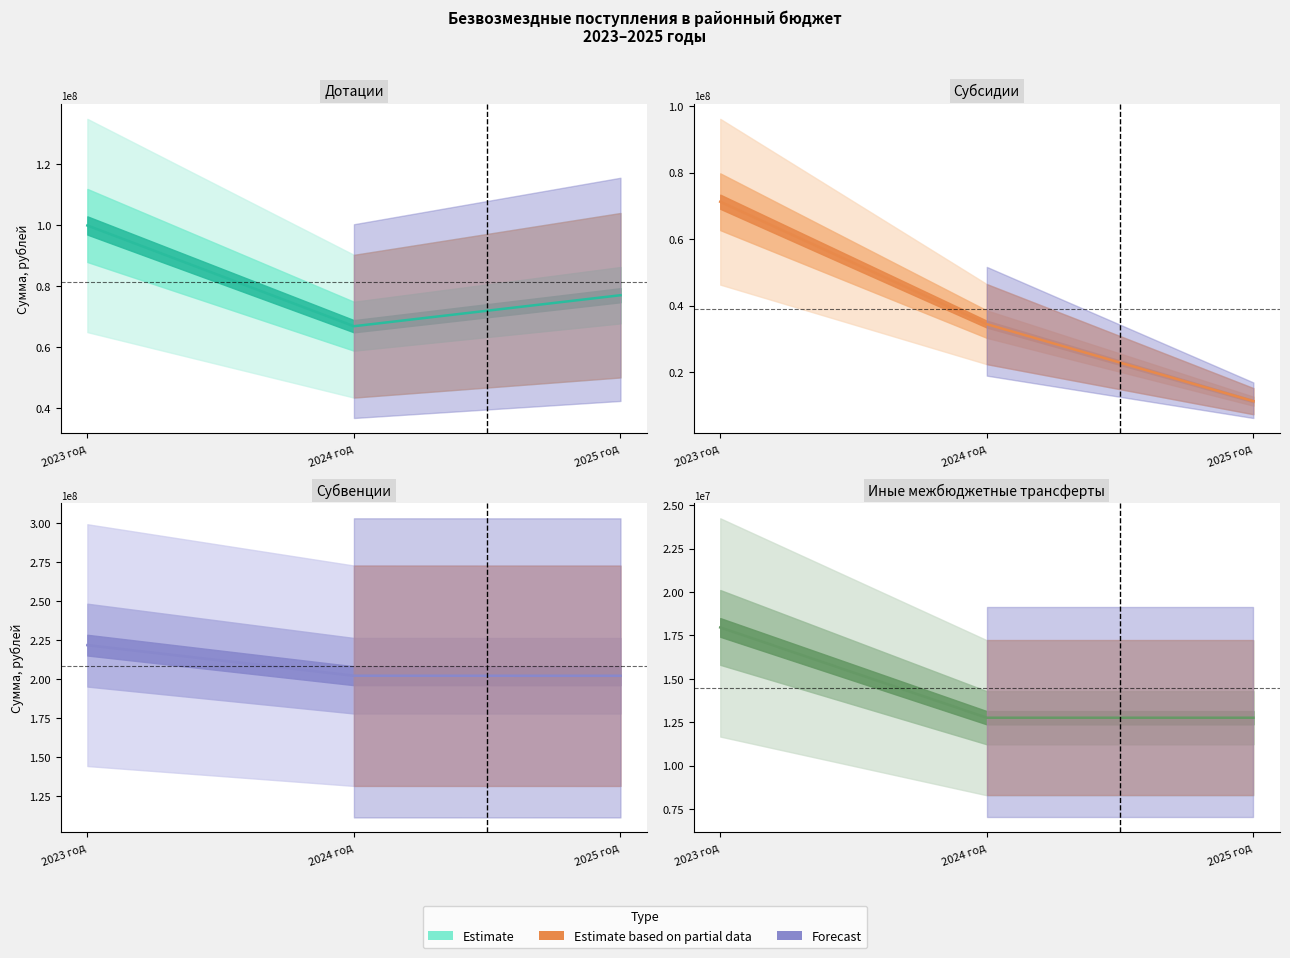

What is the difference between the Иные межбюджетные трансферты values at 2023 год and 2024 год?

5198430.0